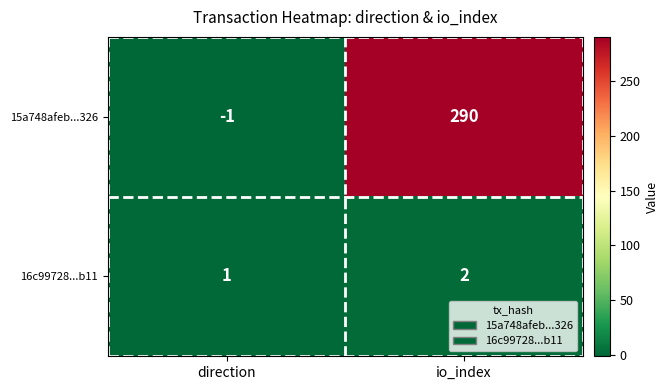

True or false: 15a748afeb...326 has a value of 290 at io_index.

True